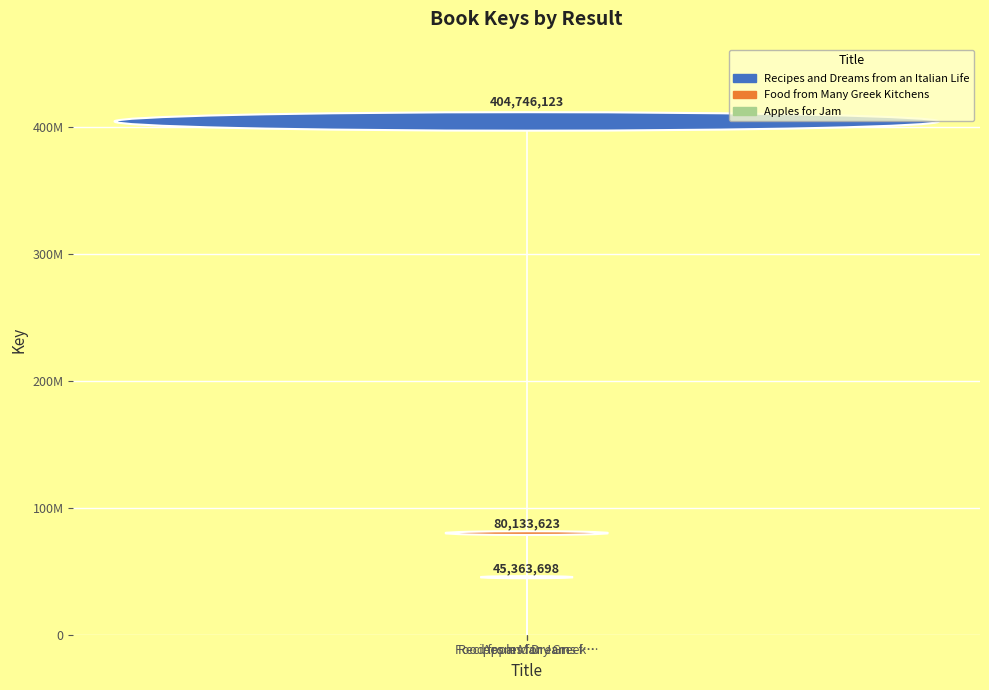

What is the difference between the values at Apples for Jam and Food from Many Greek Kitchens?

34769925